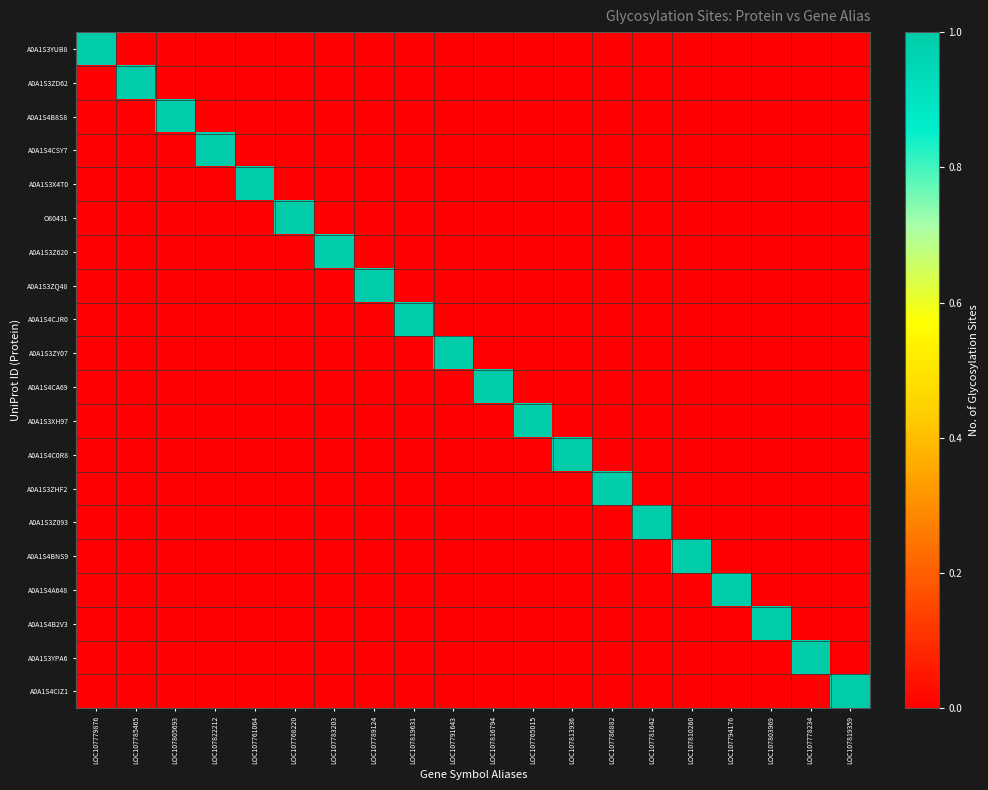

What is the total value across all series at LOC107765015?

1